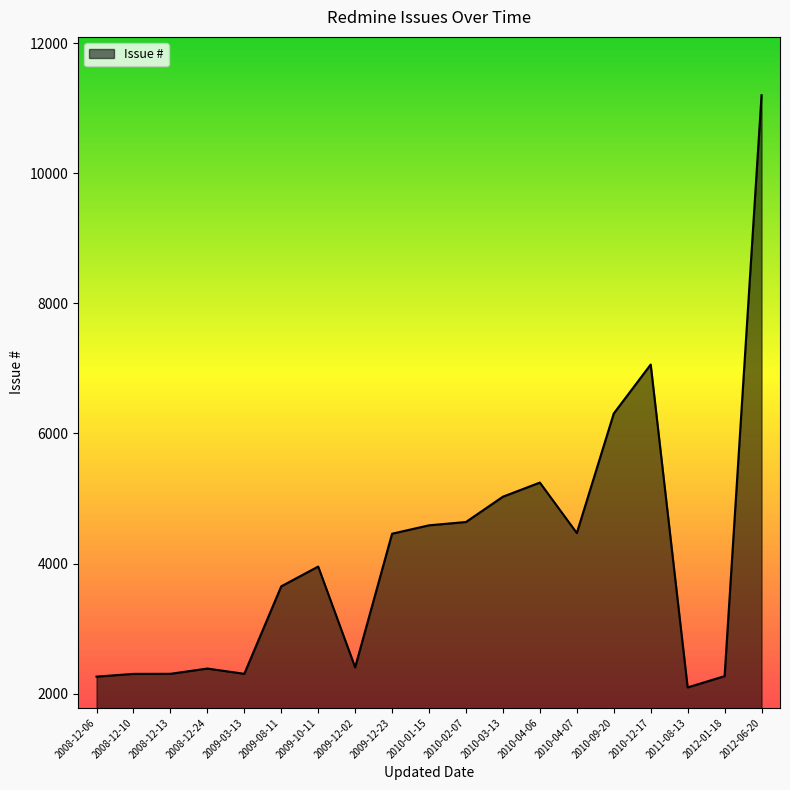

Is it true that the value at 2010-03-13 is 5028?

True